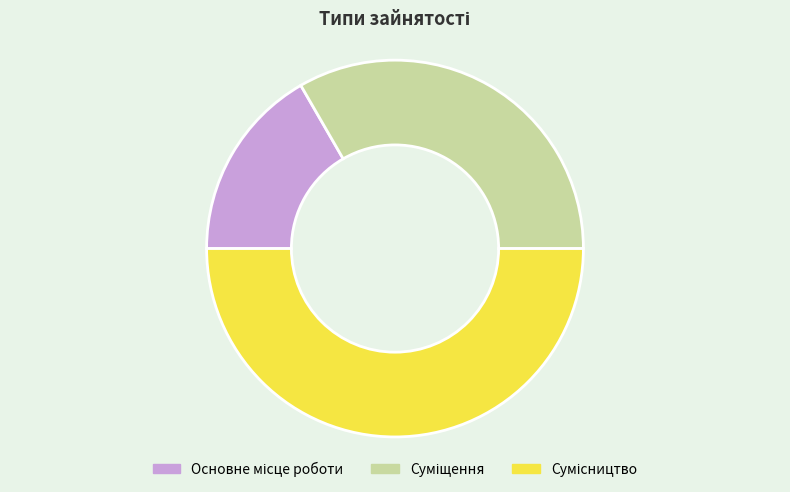

Which category has the biggest portion of the pie?

Сумісництво